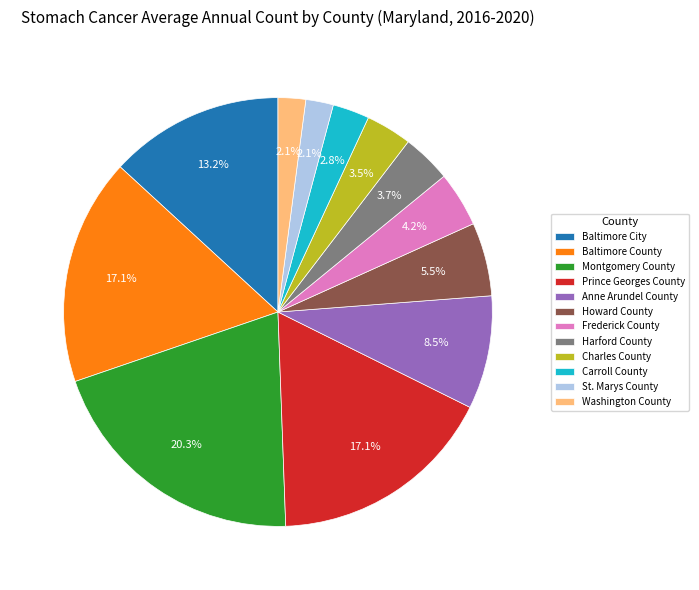

To the nearest percent, what percentage of the pie is St. Marys County?

2%